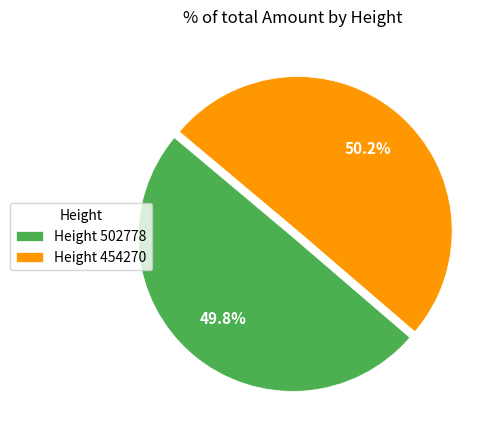

What is the total percentage of Height 502778 and Height 454270?

100.0%